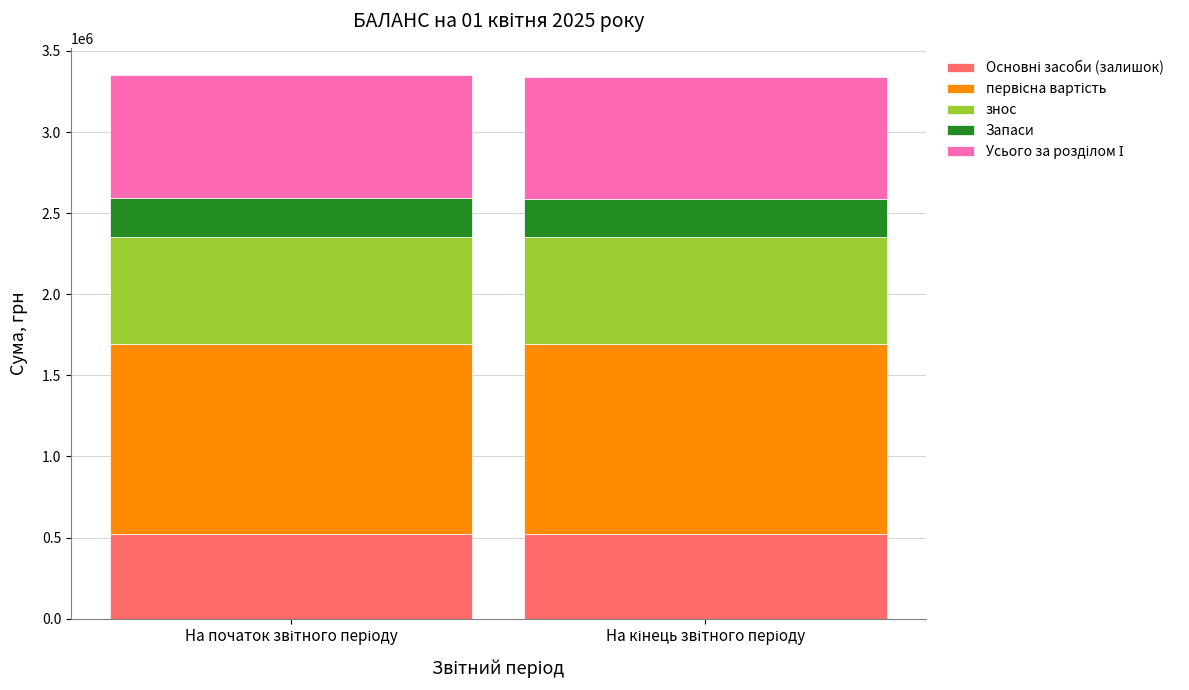

How many bars are there in total?

2